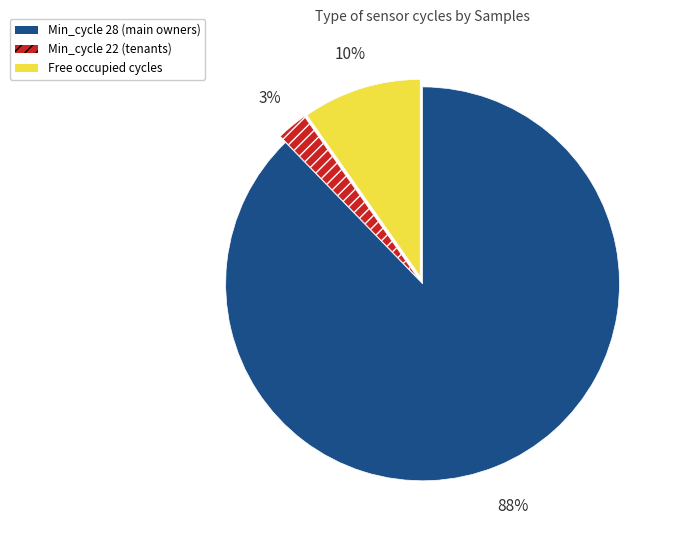

What percentage is the Free occupied cycles slice, to the nearest percent?

10%